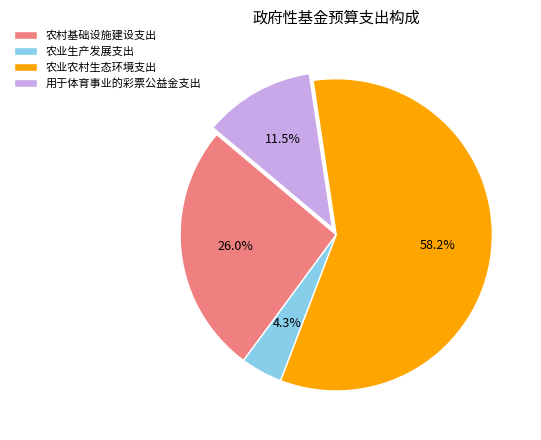

True or false: 农业生产发展支出 accounts for 4% of the total.

True